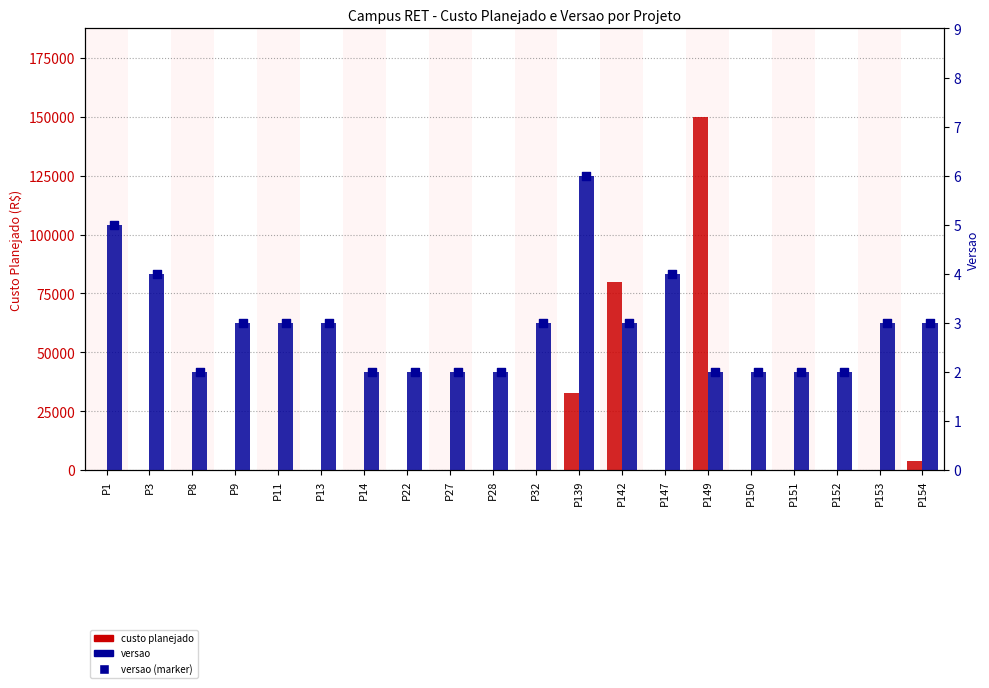

Which series has the widest spread of Y values?

custo planejado